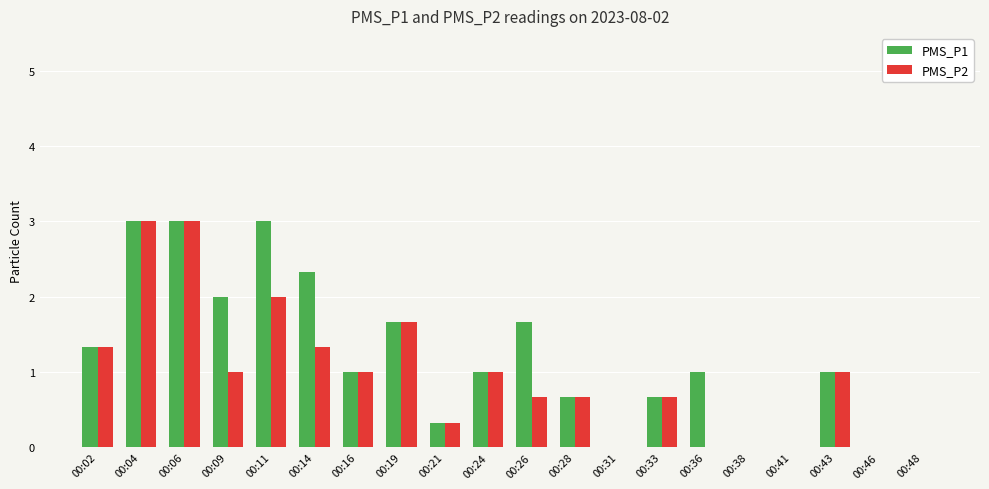

What is the maximum value for PMS_P1?

3.0